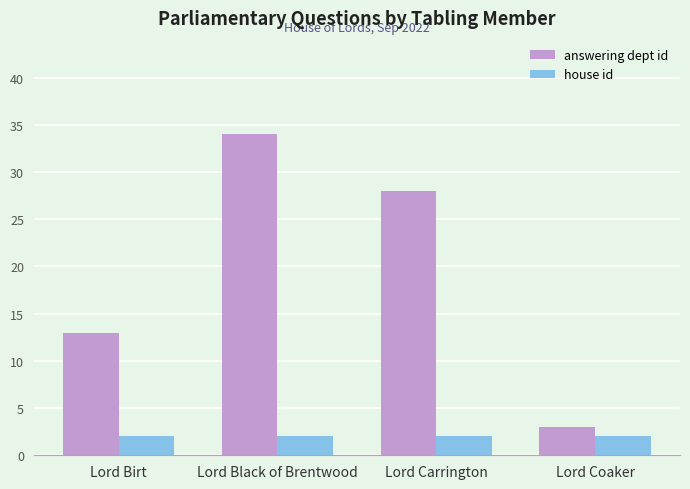

Rank the series by their maximum value, from lowest to highest.

house id, answering dept id